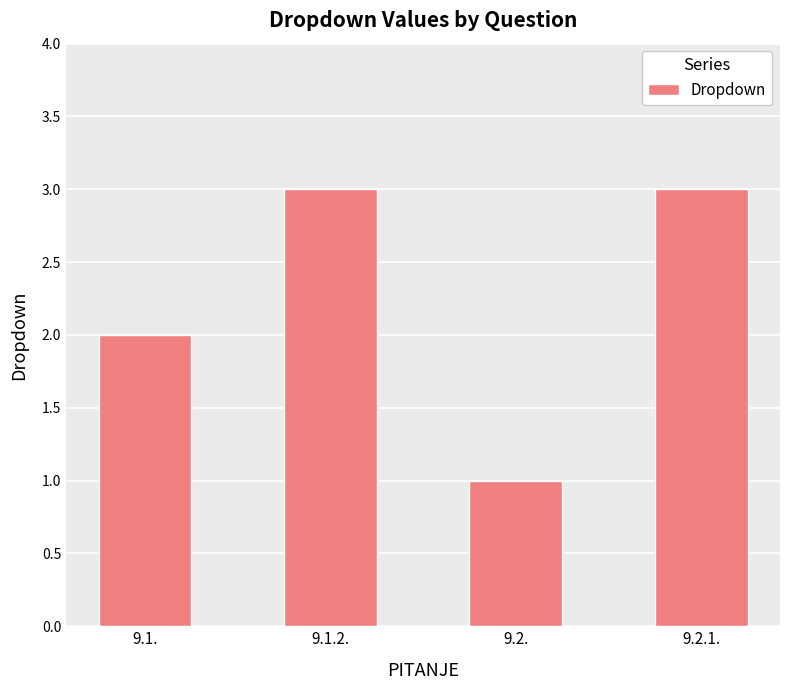

Read the value at 9.1.2..

3